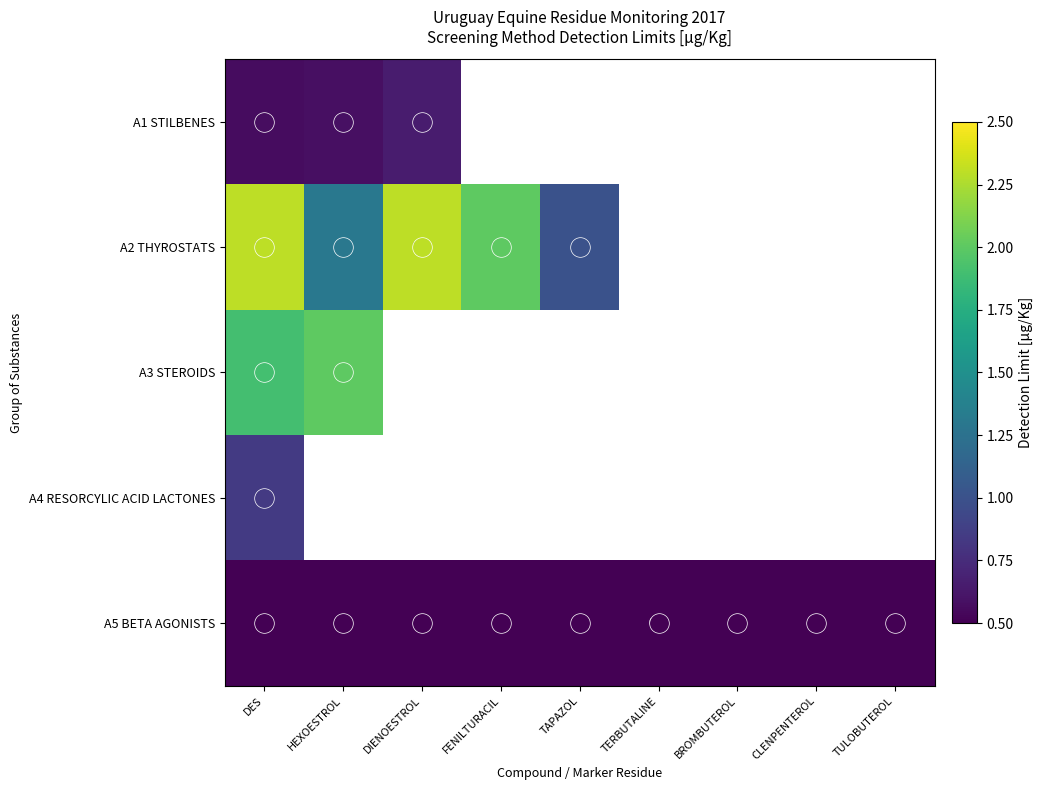

Which category has the lowest value across all series?

DES